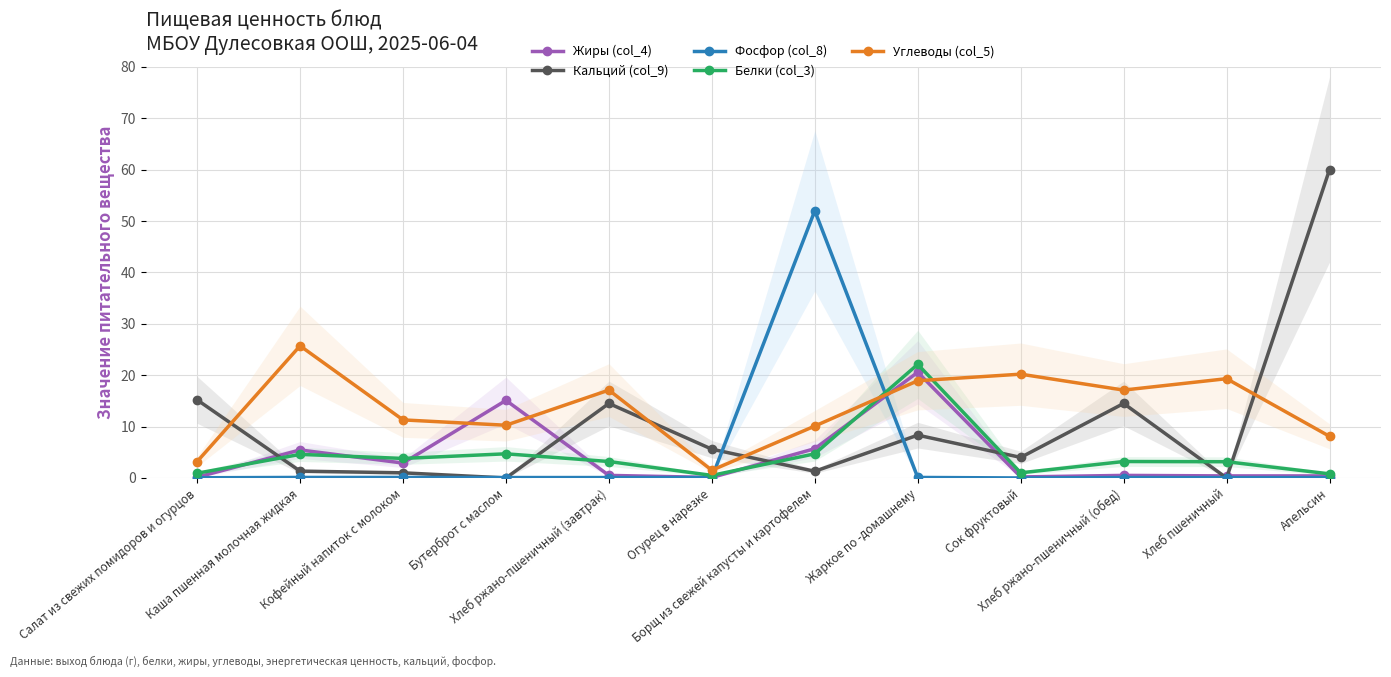

What is the label of the 3rd point from the left?

Кофейный напиток с молоком